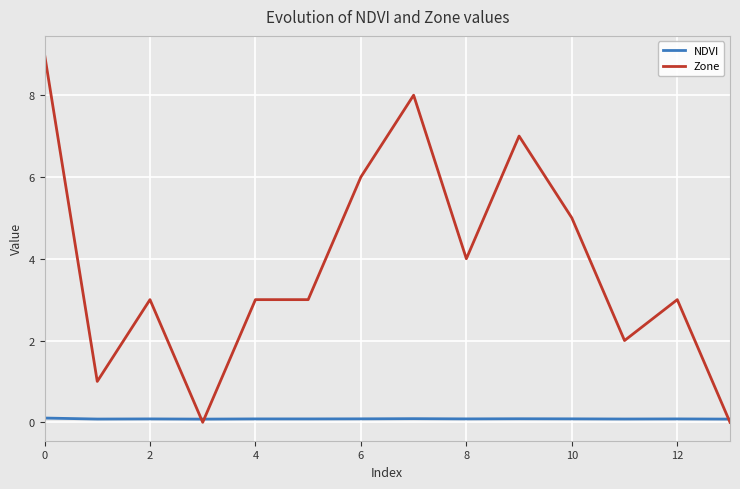

Which series has the widest spread of values?

Zone